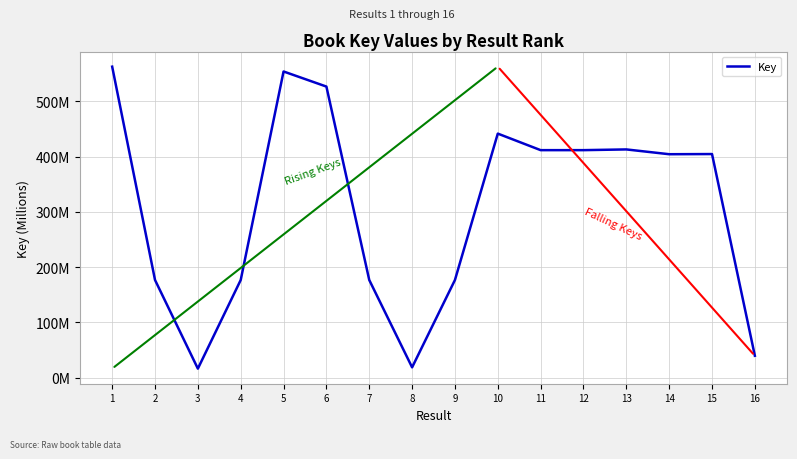

Does the chart display data point markers on the line(s)?

No